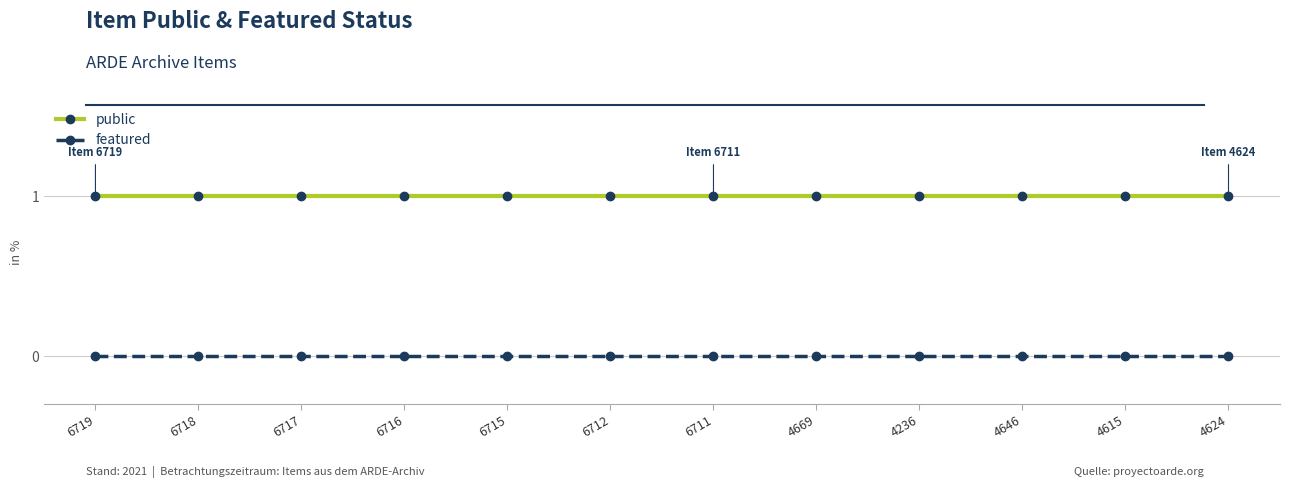

How many lines are shown in the chart?

2